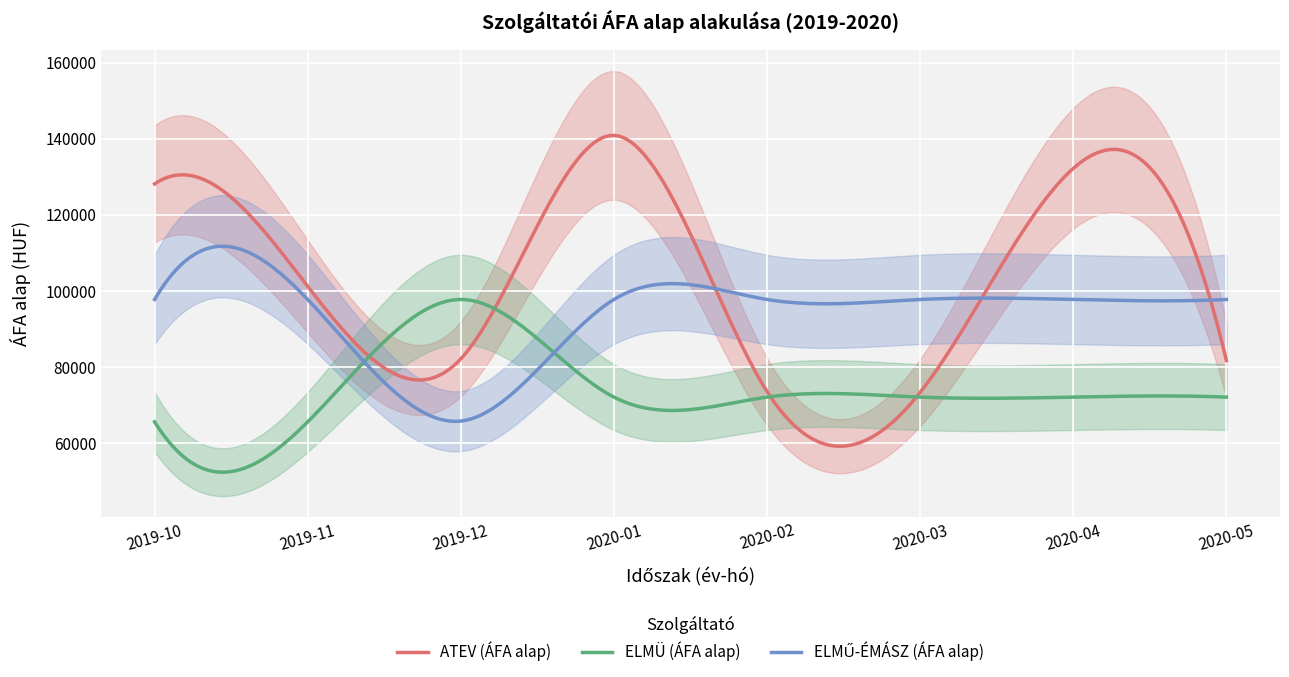

The value of ATEV (ÁFA alap) at 2020-05 is 20700. True or false?

False